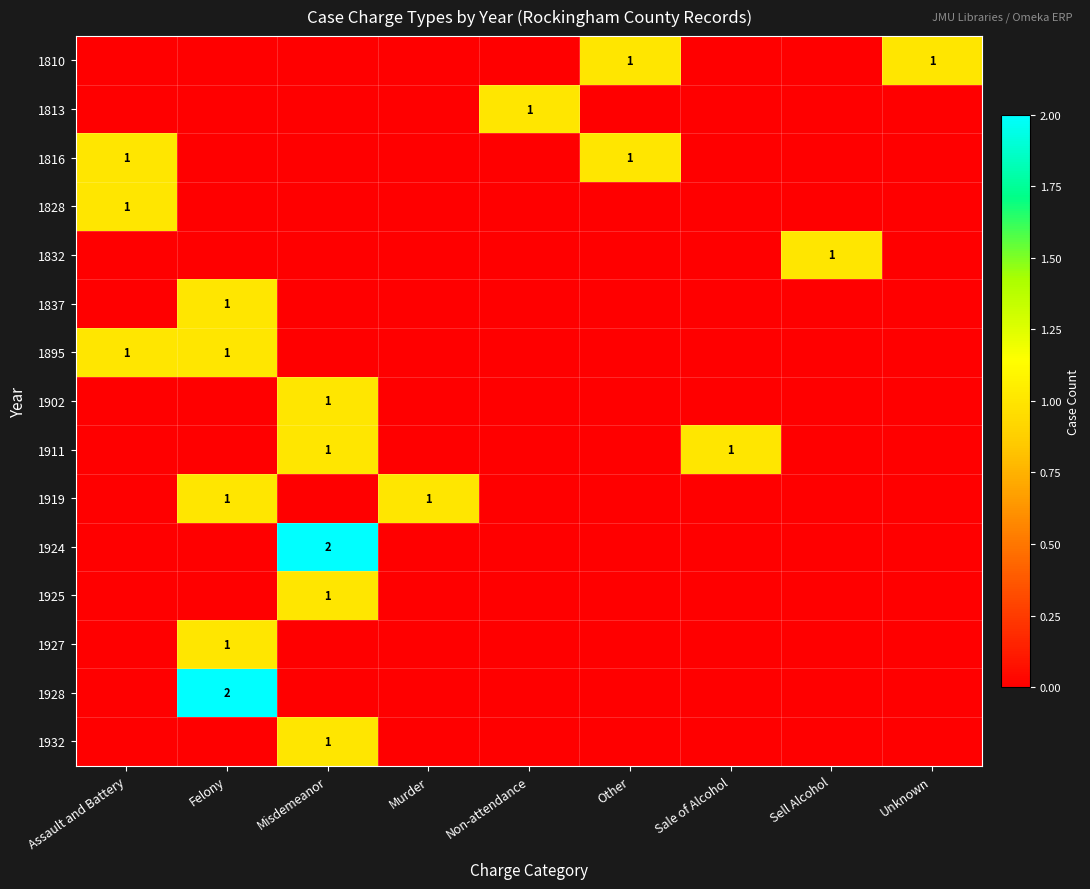

True or false: 1816 has a value of 2 at Other.

False